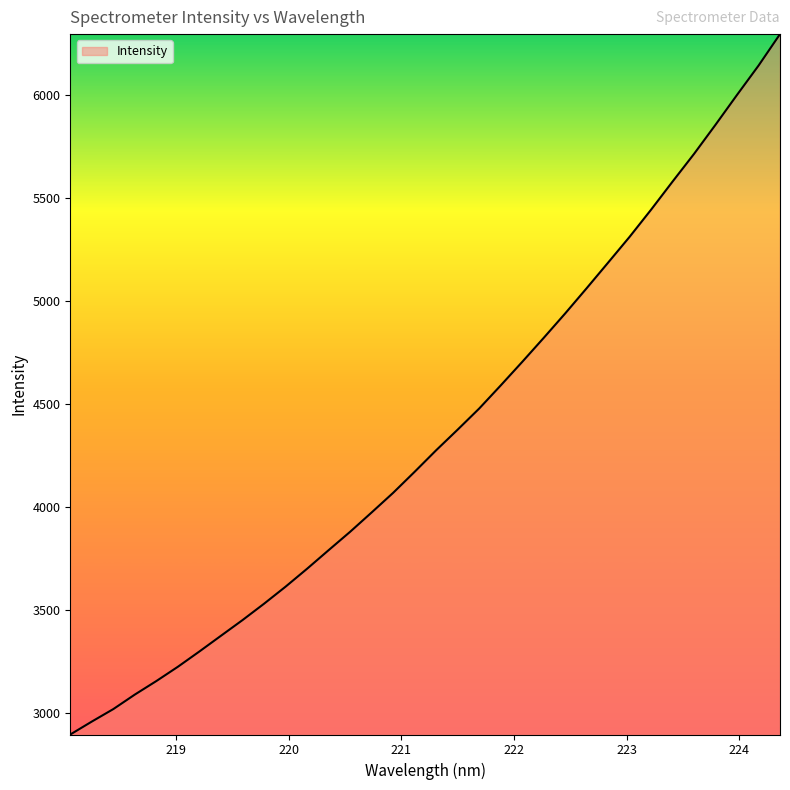

How many categories are shown in the chart?

34